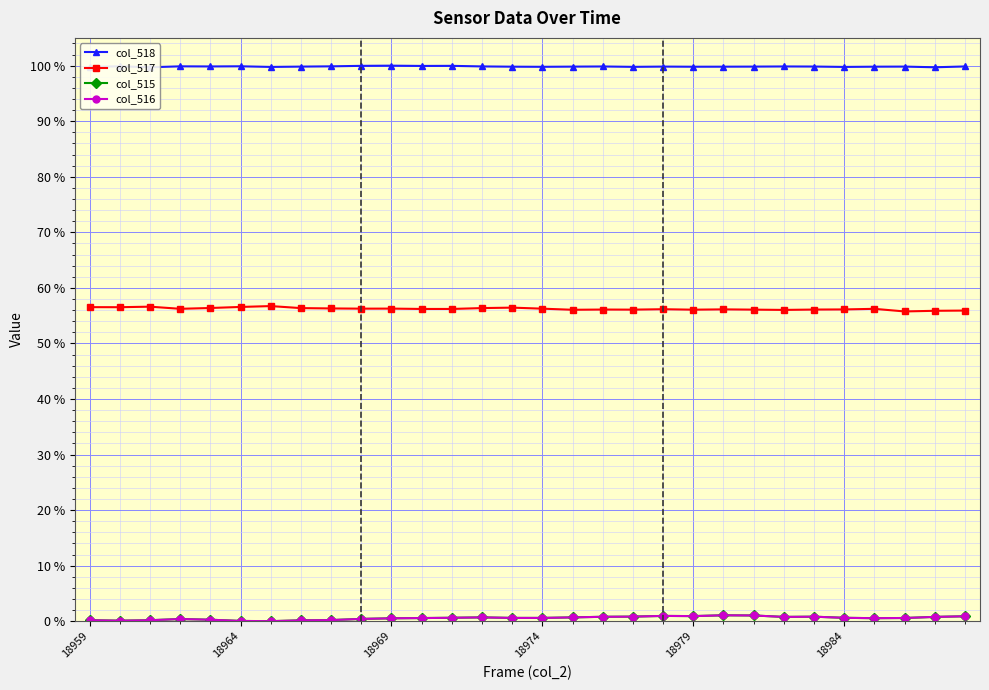

How many col_518 values are between 99 and 100?

30